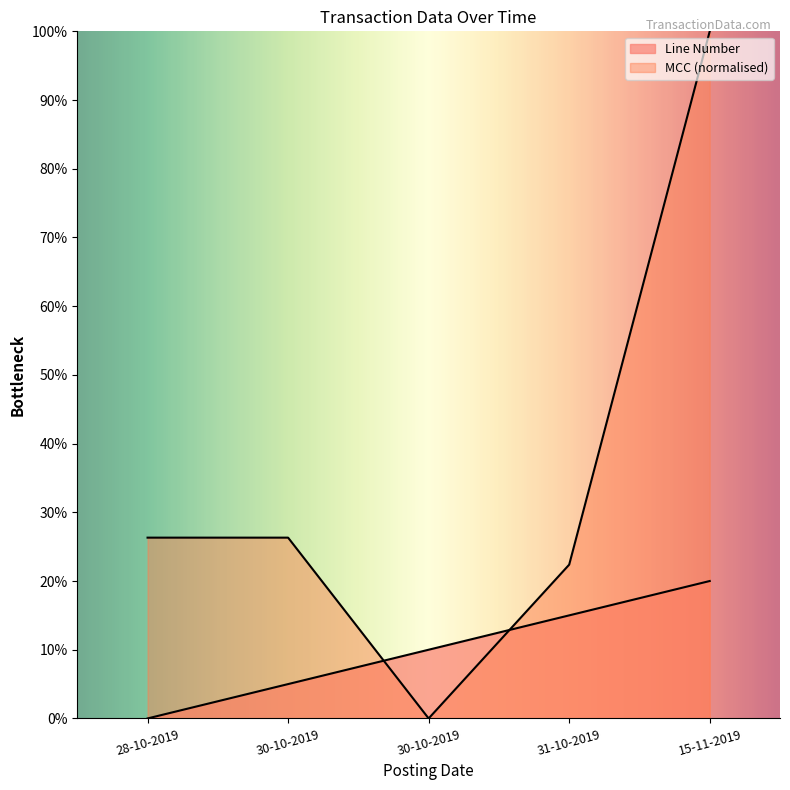

Where is Line Number nearest to the value 10?

30-10-2019